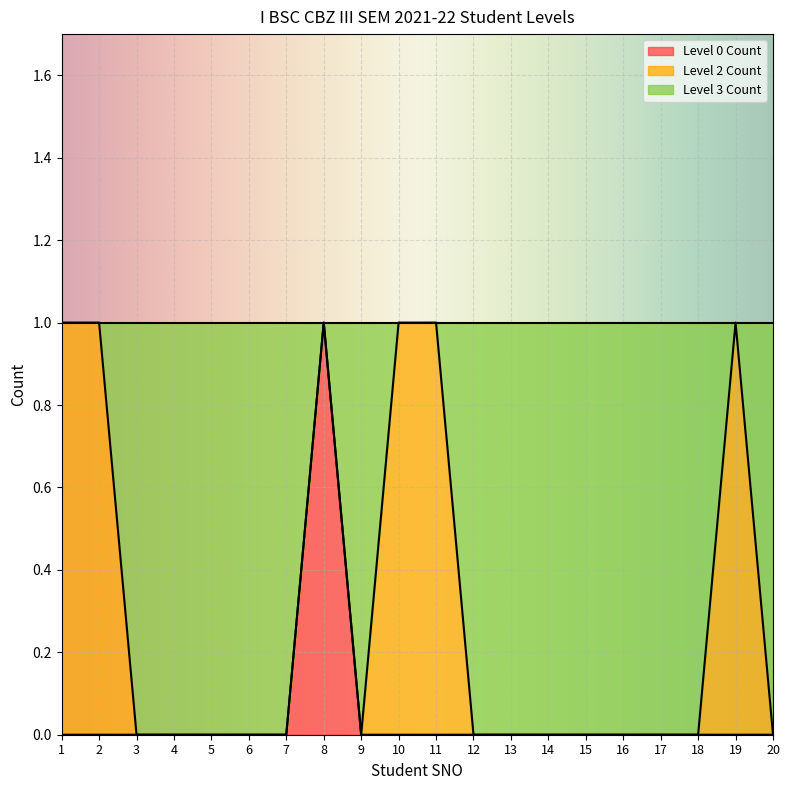

Is it true that Level 0 Count equals 0 at 6?

True